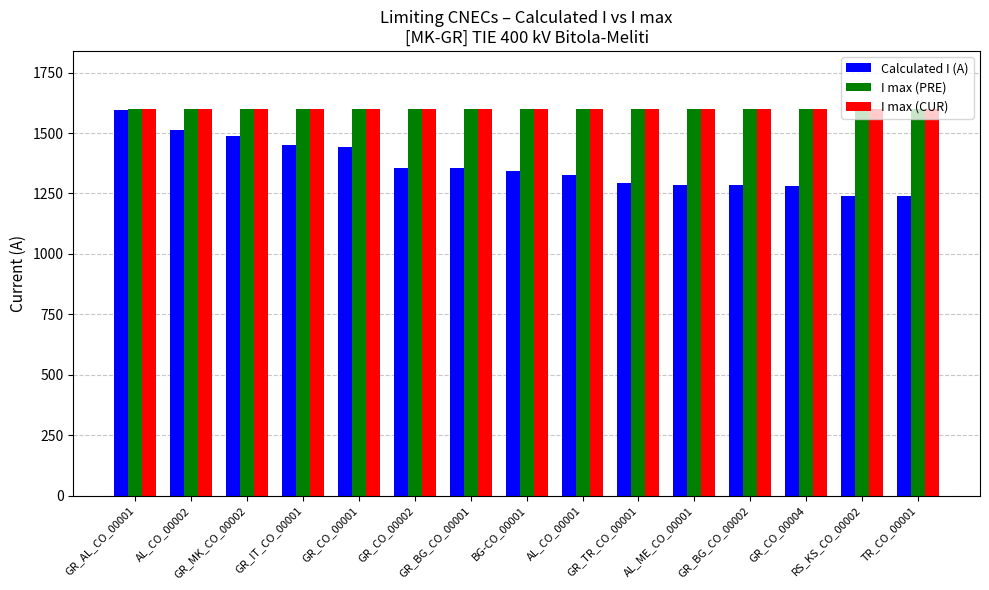

Which series changed the most between GR_IT_CO_00001 and RS_KS_CO_00002?

Calculated I (A)